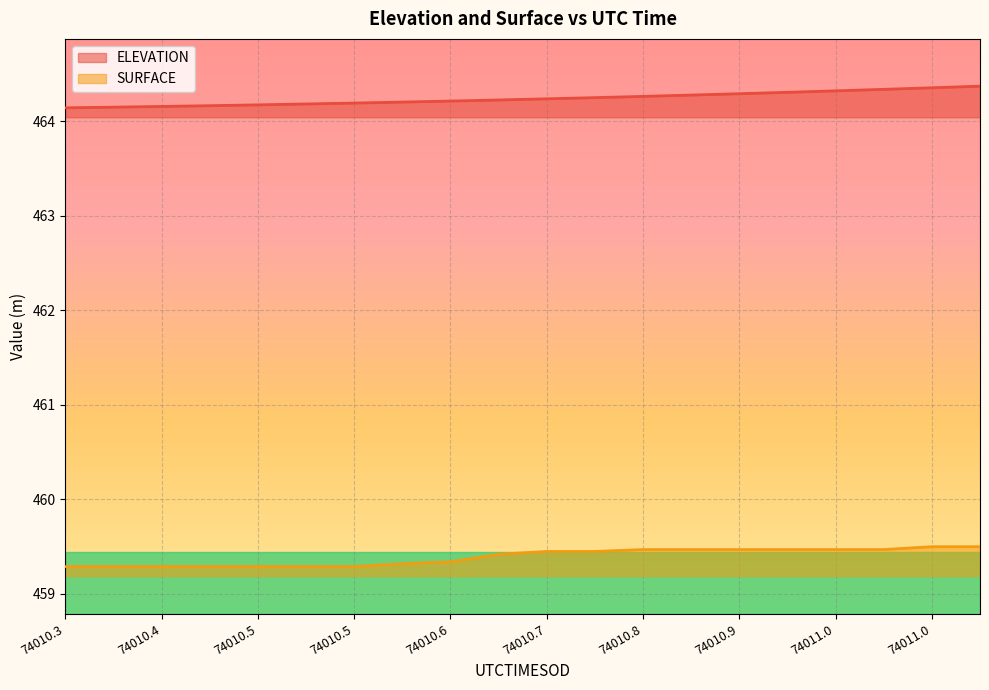

Is it true that SURFACE equals 459.5 at 74011.0?

True